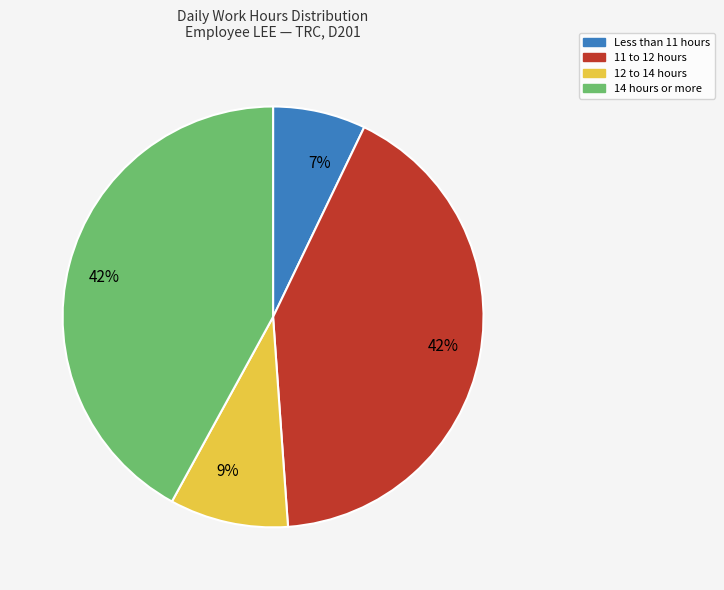

What is the smallest slice in the pie chart?

Less than 11 hours